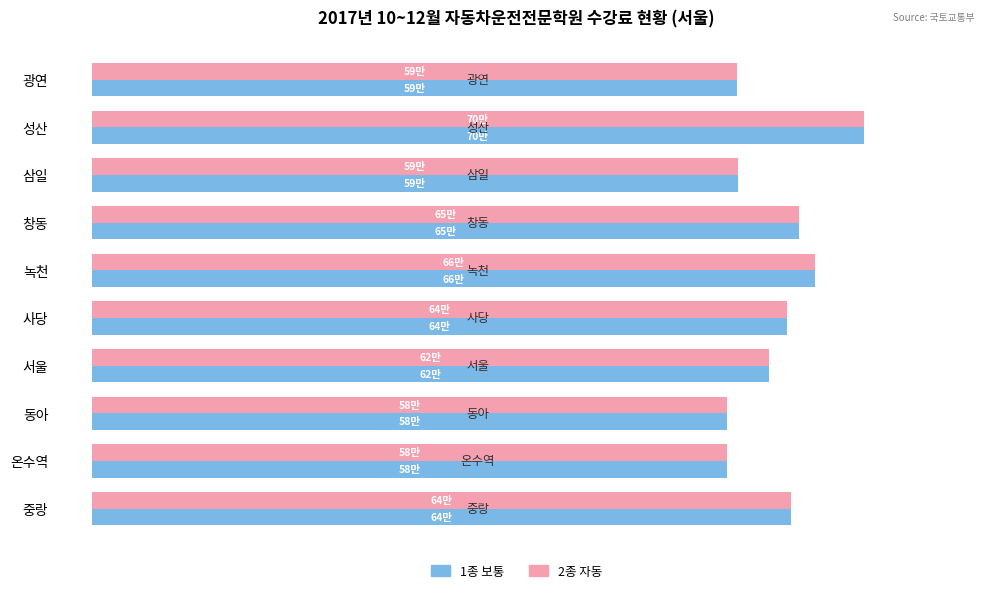

What are all the series names shown in the legend?

1종 보통, 2종 자동